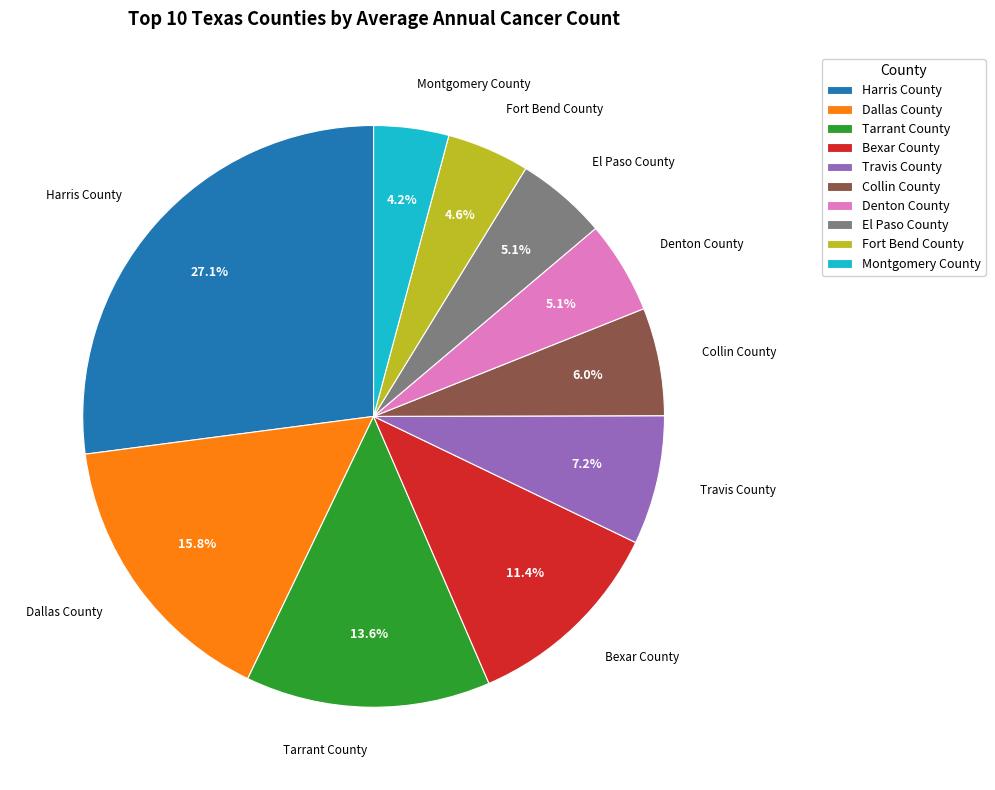

To the nearest percent, what is the average slice percentage?

10%